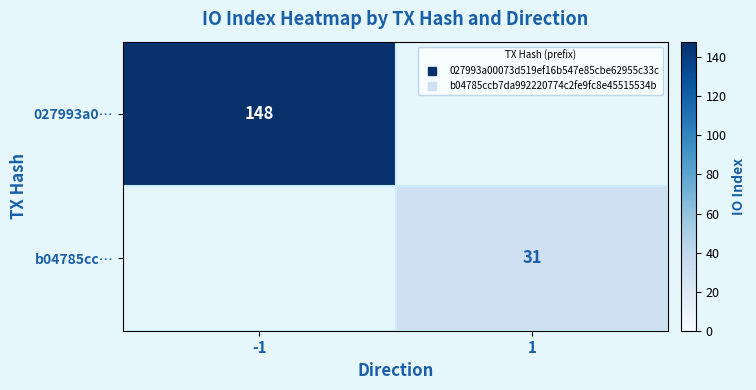

What is the difference between the highest and lowest values at -1?

148